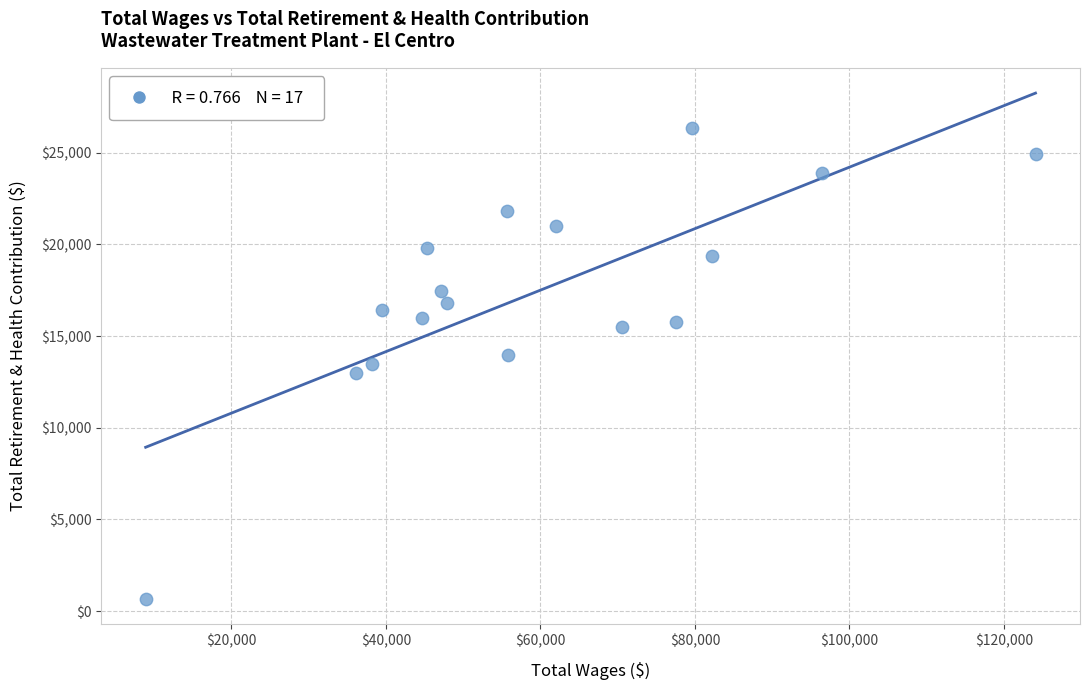

What is the range of Y values (max minus min)?

25658